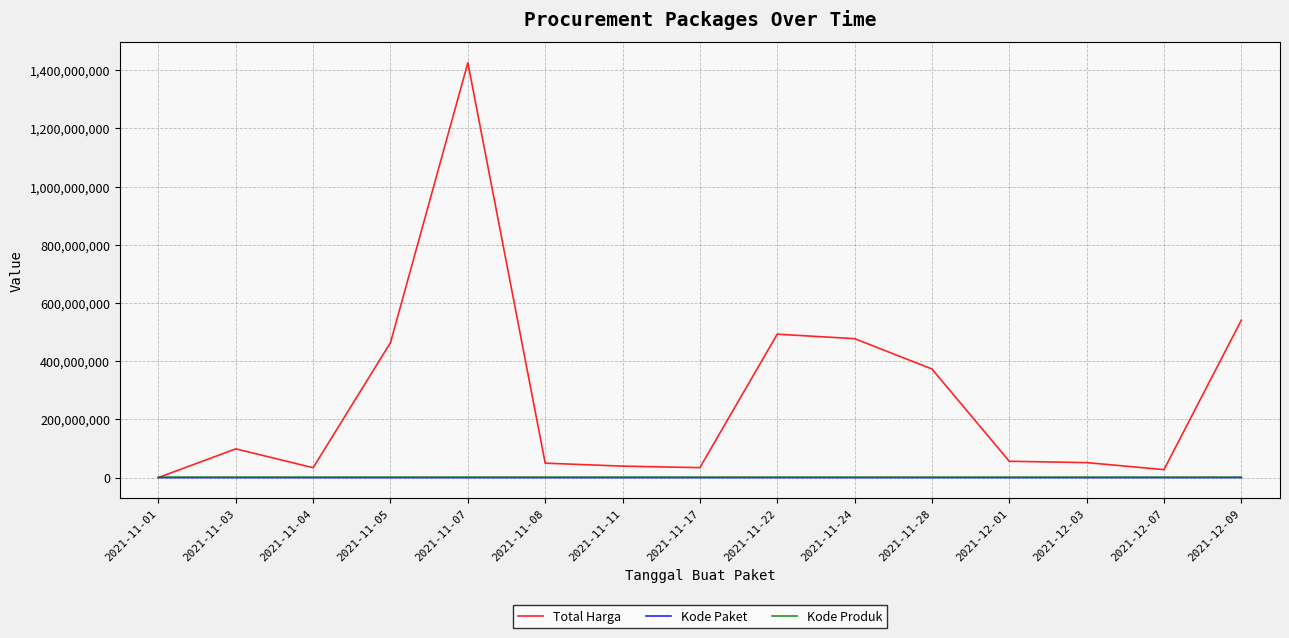

At which category is the sum across all series the highest?

2021-11-07